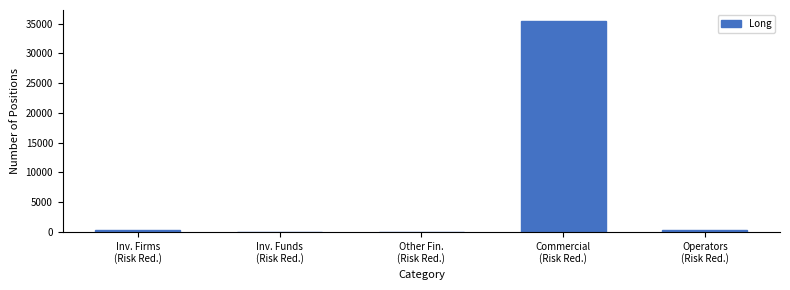

What is the greatest value displayed?

35498